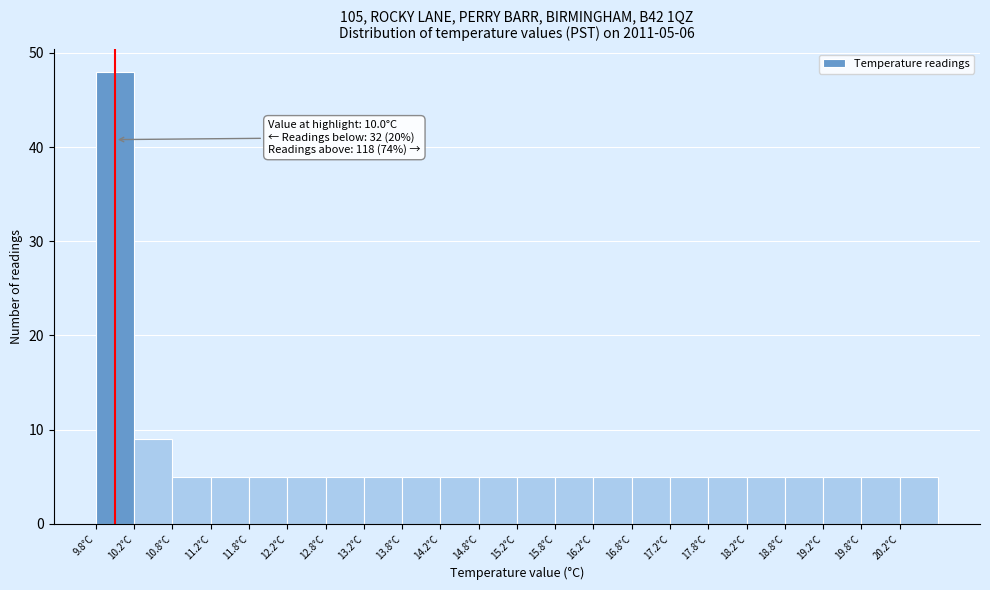

Which range on the x-axis has the tallest bar?

9.75 to 10.25